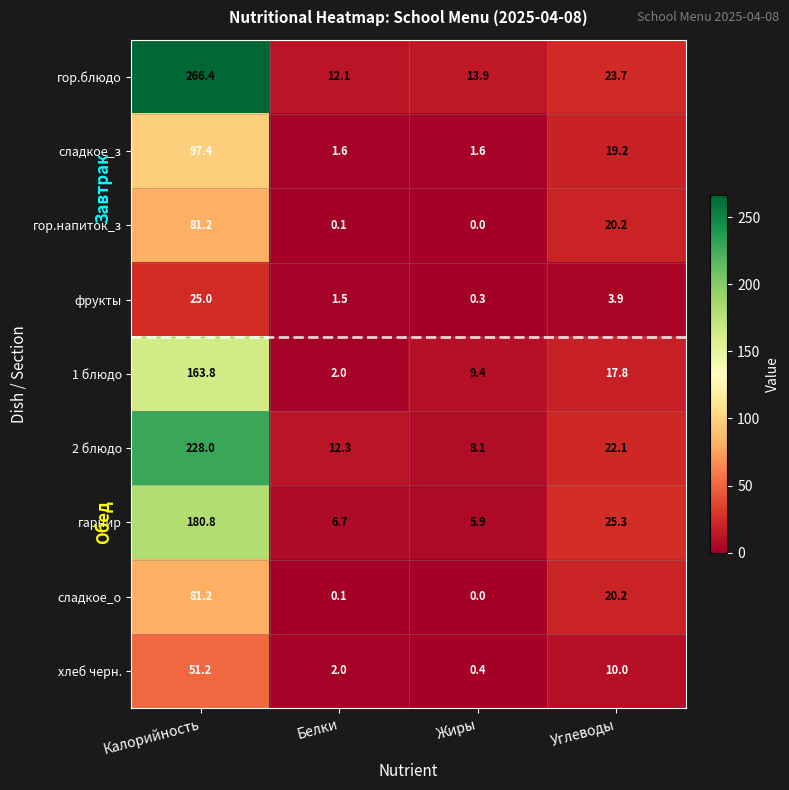

What is the difference between the maximum and minimum values in the 2 блюдо series?

219.9